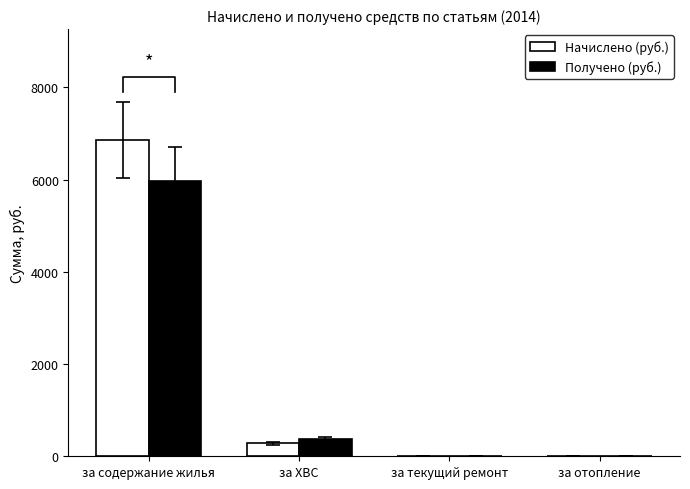

At which label does Начислено (руб.) reach its minimum?

за текущий ремонт